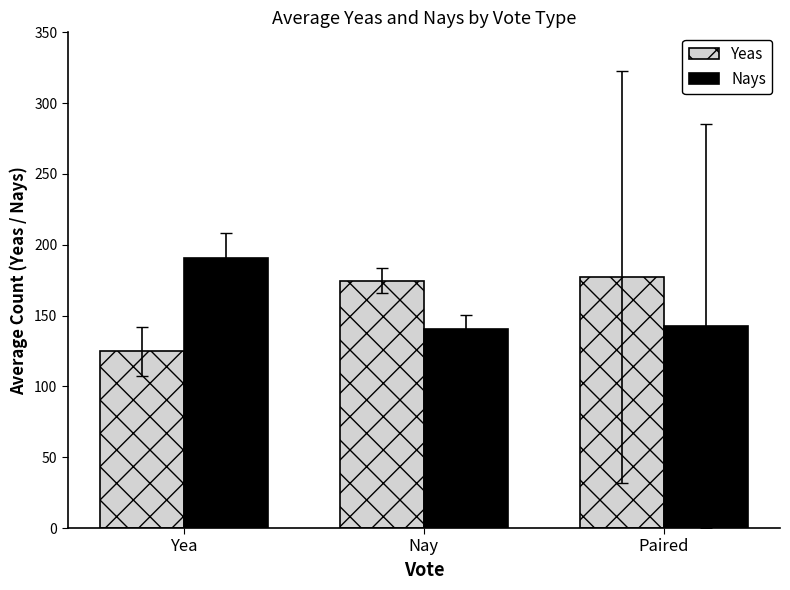

At Yea, list the series in order from smallest to largest.

Yeas, Nays